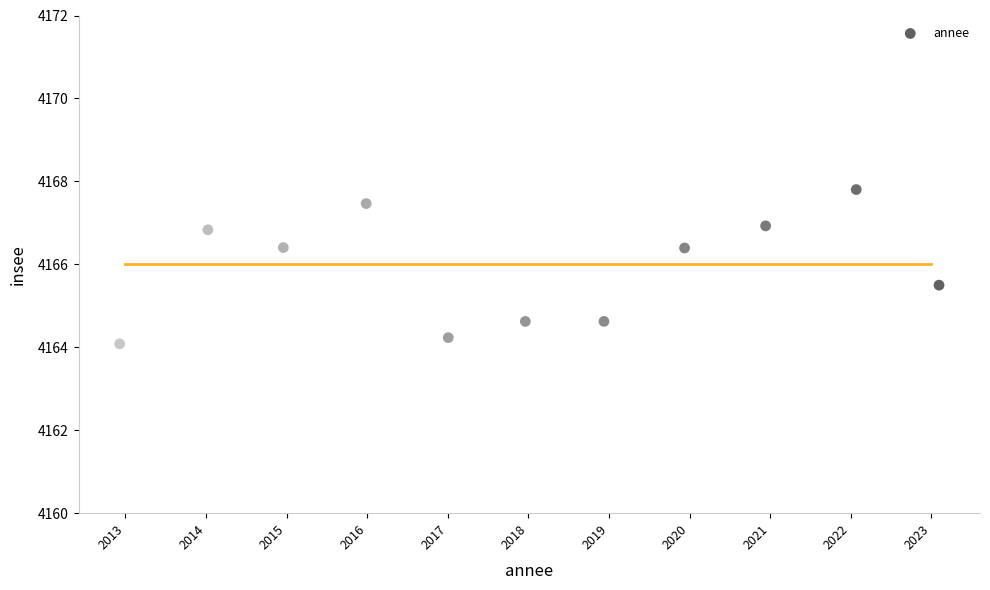

What is the range of Y values (max minus min)?

3.7